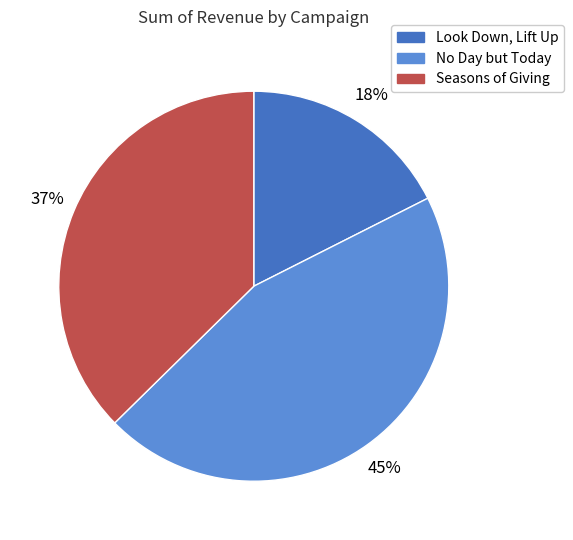

Does Seasons of Giving account for over 50% of the chart?

No